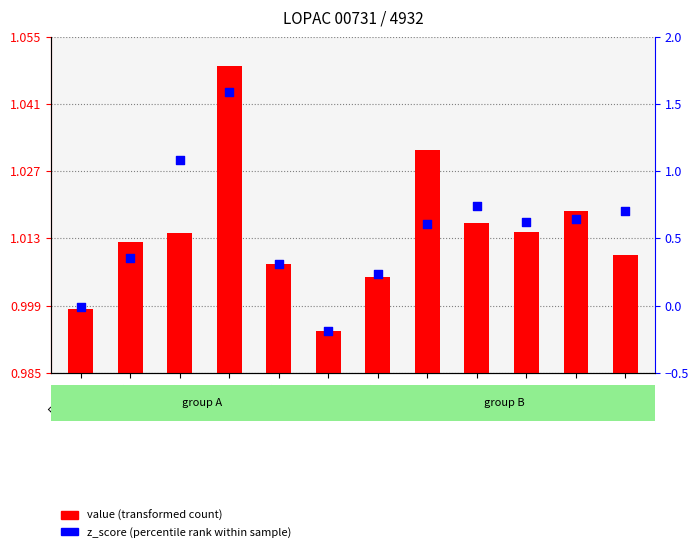

At which category is the sum across all series the highest?

Cln3